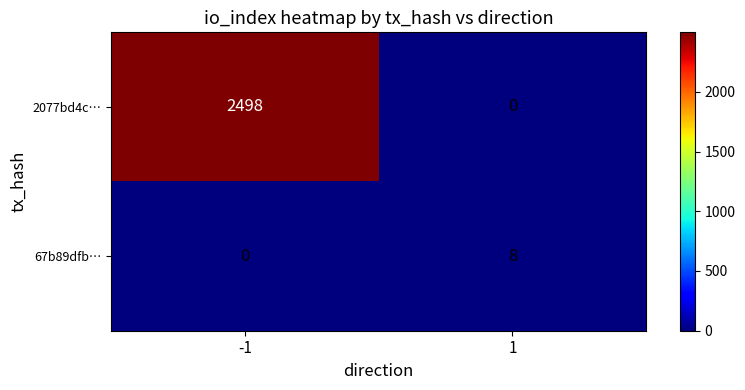

Reading left to right, what are all the values shown in this chart?

2077bd4c…: 2498	0
67b89dfb…: 0	8